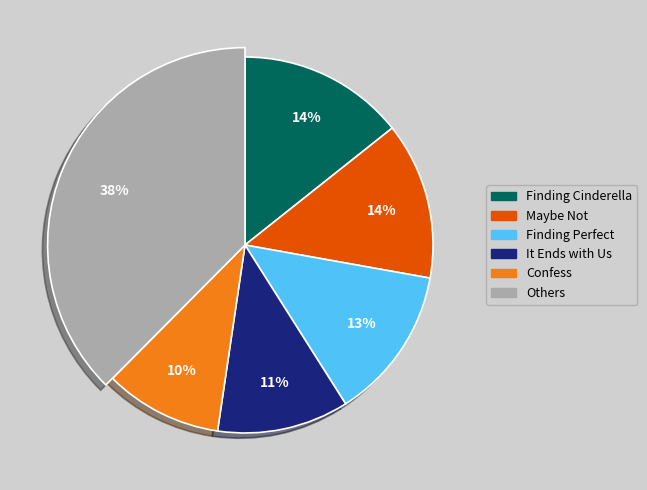

The Finding Cinderella slice represents 14% of the pie. True or false?

True